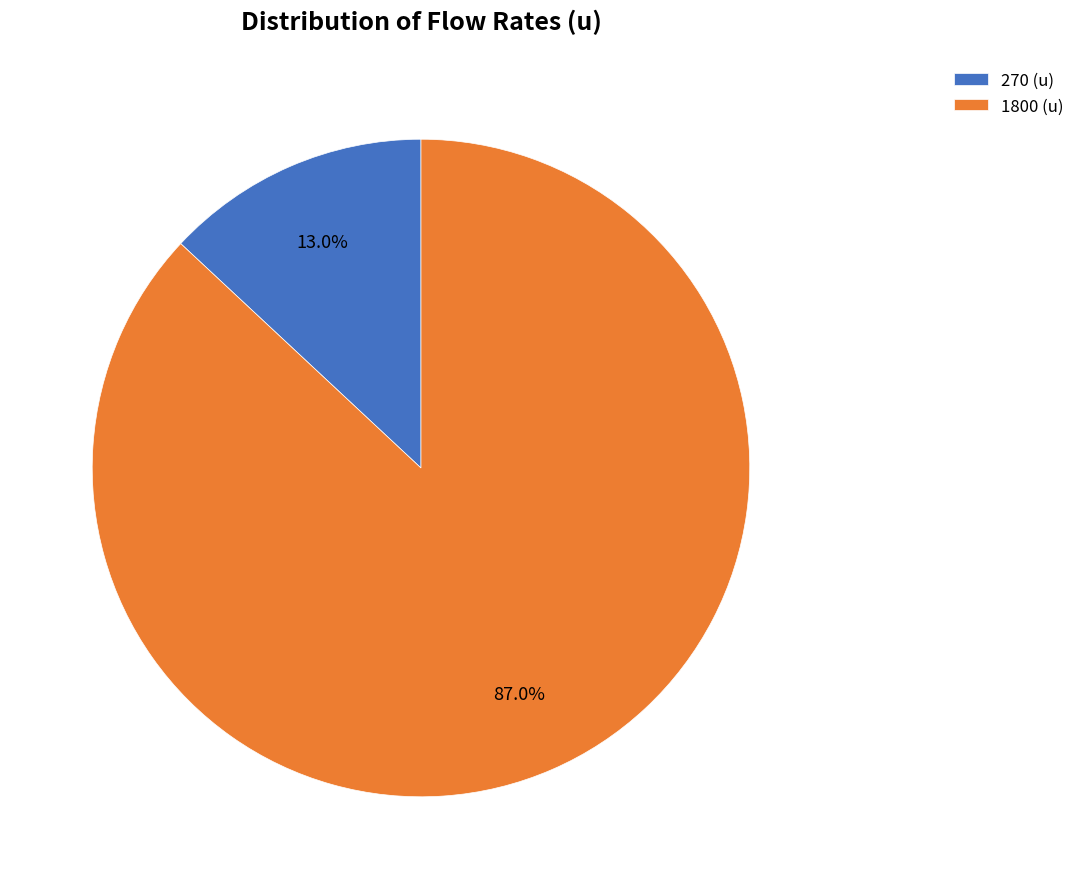

How much of the chart is everything except 270 (u)?

87.0%